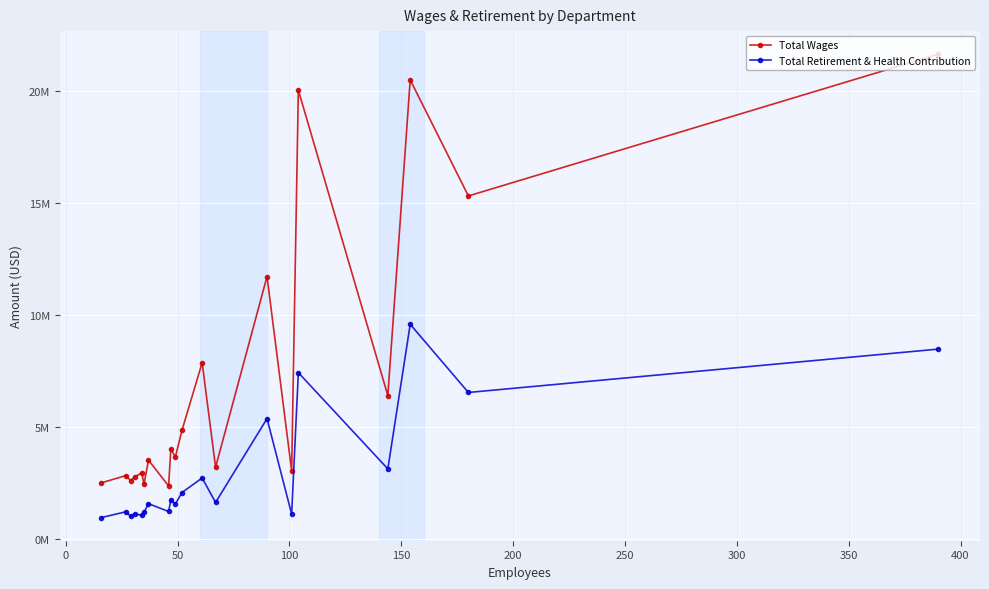

Which series has the largest range (max minus min)?

Total Wages